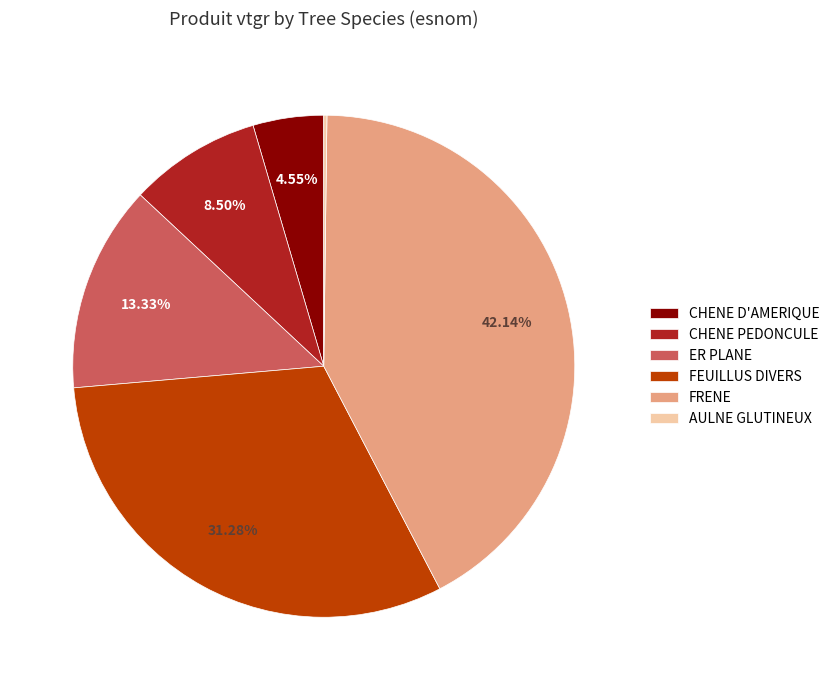

Is the sum of FRENE and ER PLANE greater than half?

Yes